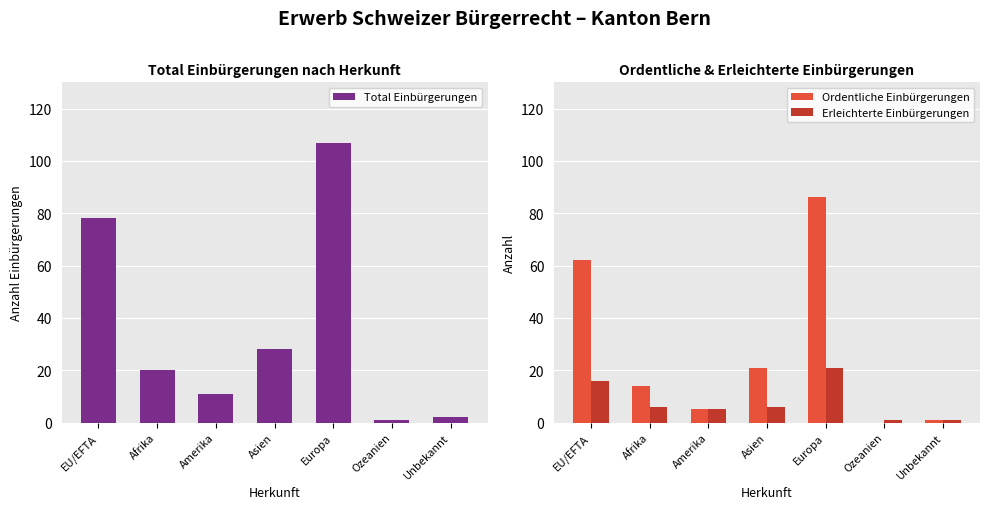

What is the highest value of the Ordentliche Einbürgerungen series?

86